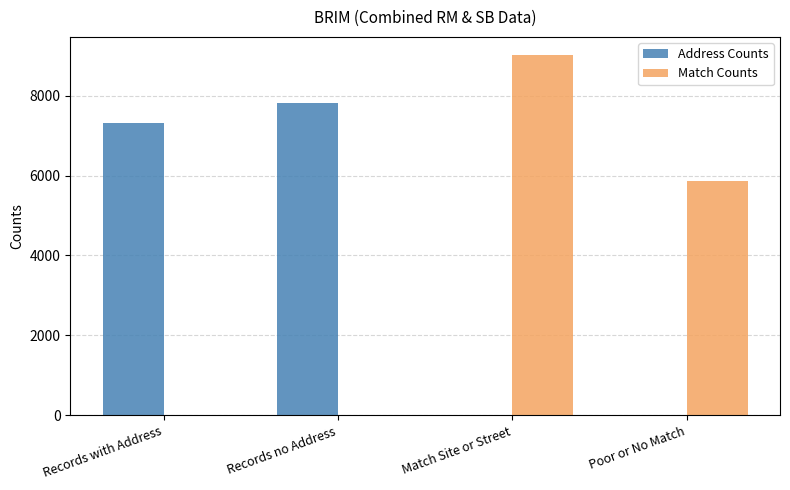

At which category is the sum across all series the highest?

Match Site or Street